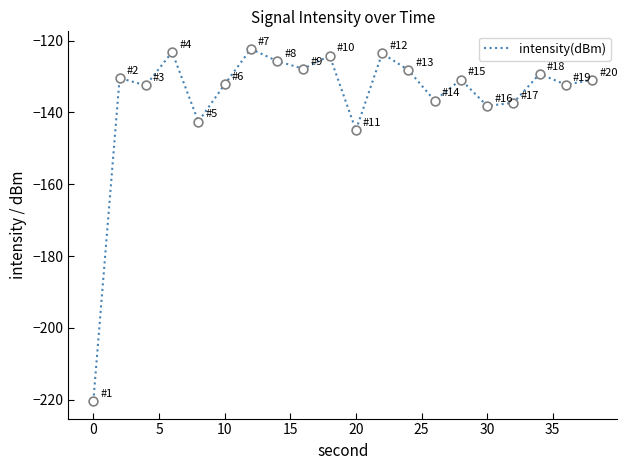

What is the smallest value displayed?

-220.4